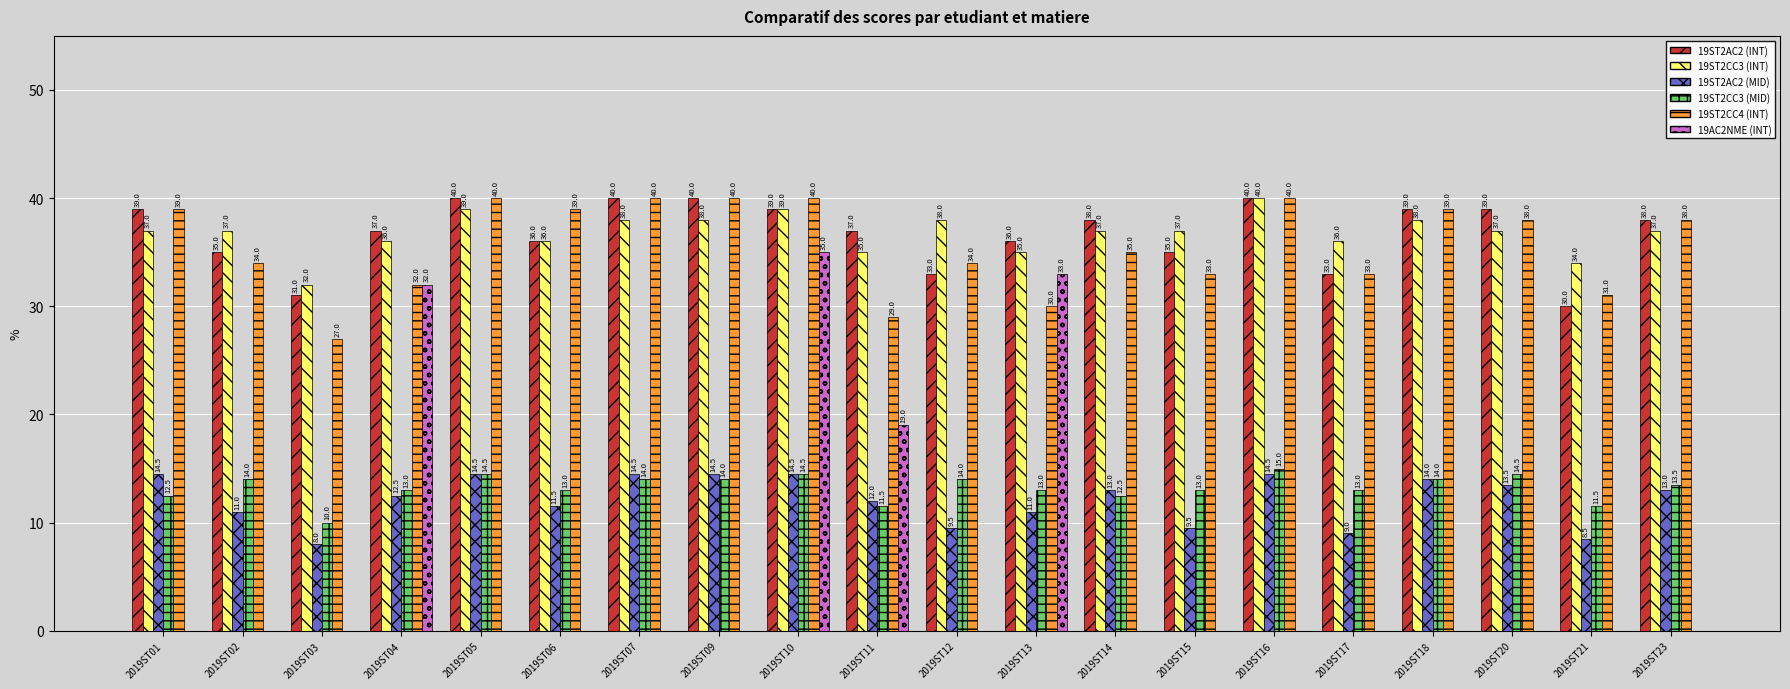

Is the value of 19ST2CC3 (MID) at 2019ST15 greater than the value of 19AC2NME (INT) at 2019ST14?

Yes